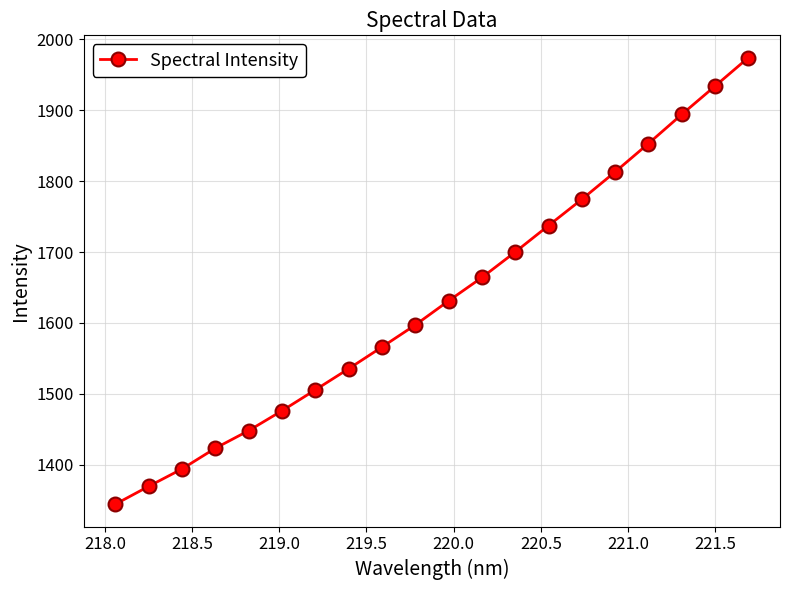

What is the difference between the maximum and second lowest values?

604.5